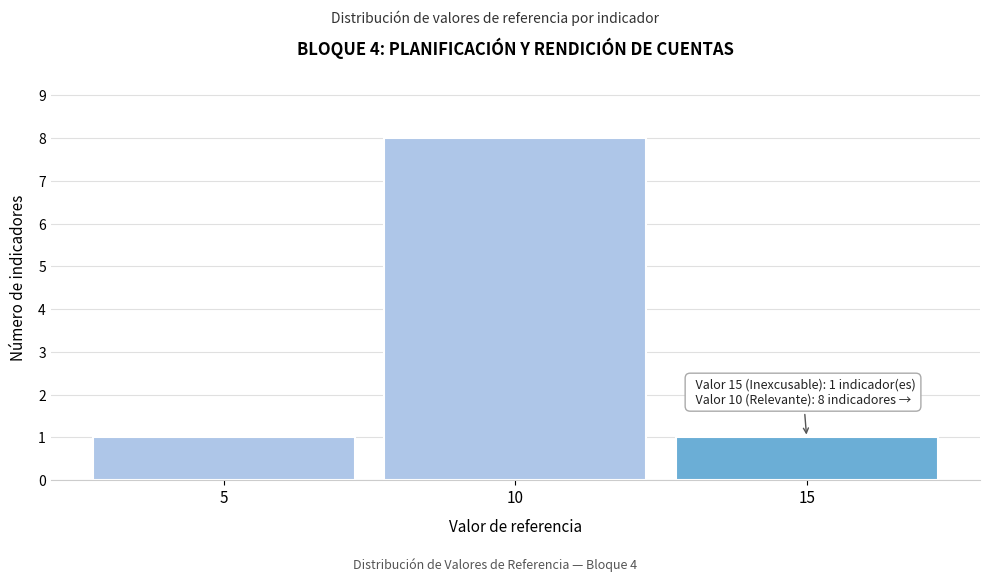

Reading left to right, extract all data points from this chart.

1	8	1